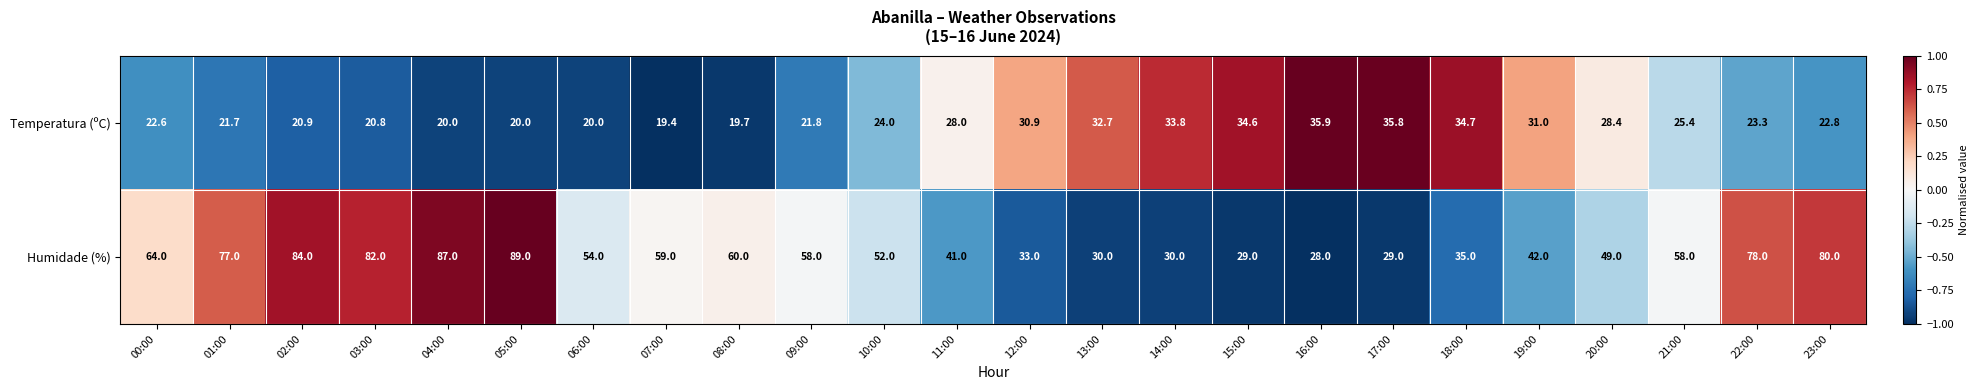

What is the greatest value displayed?

89.0